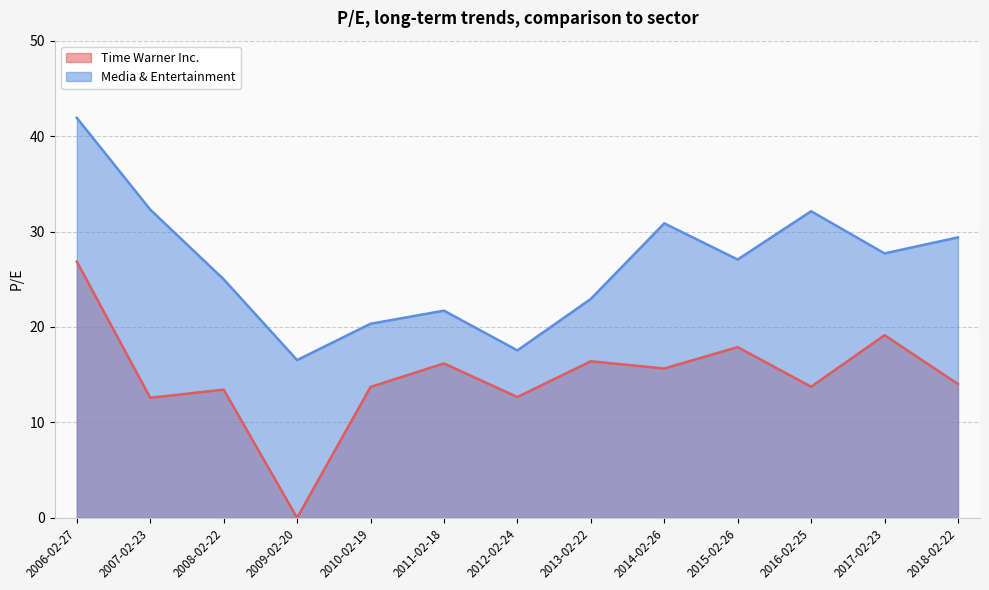

What is the difference between the maximum and second lowest values in the Time Warner Inc. series?

14.3